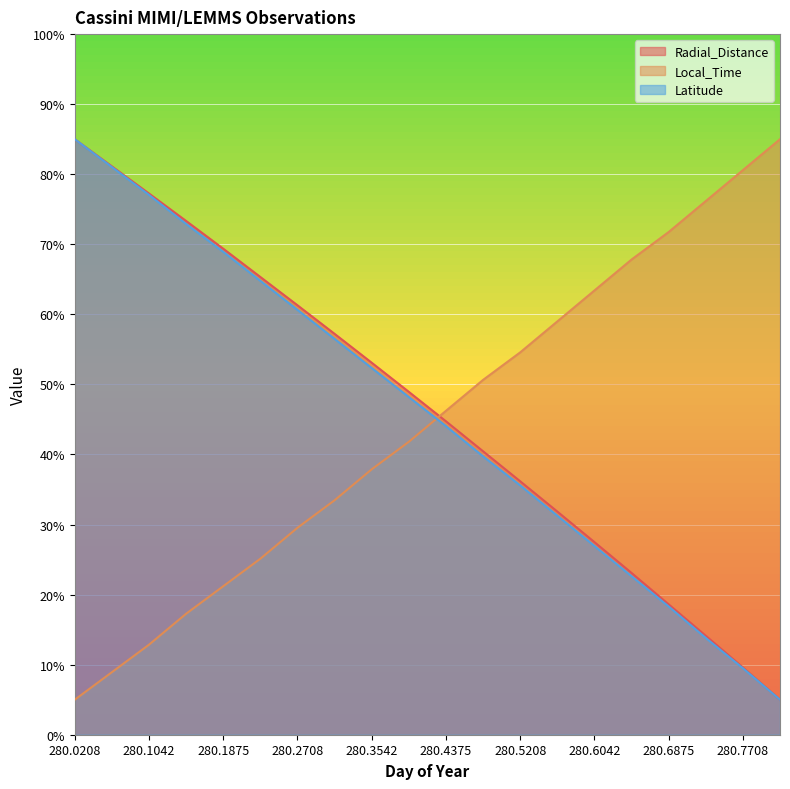

At 280.0625, list the series in order from smallest to largest.

Local_Time, Latitude, Radial_Distance